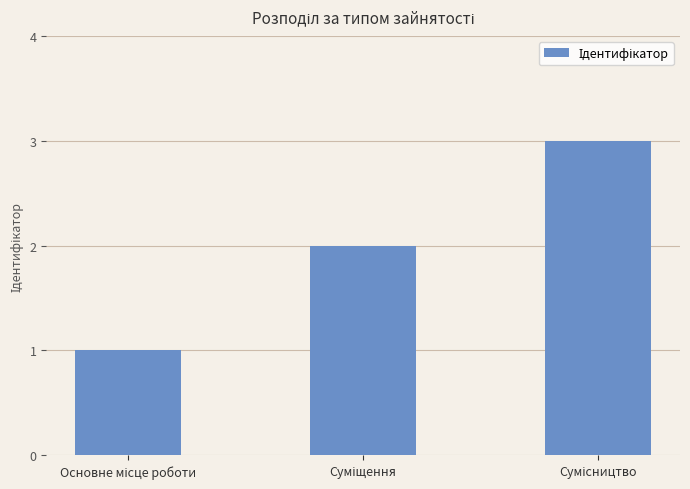

What is the sum of all values?

6